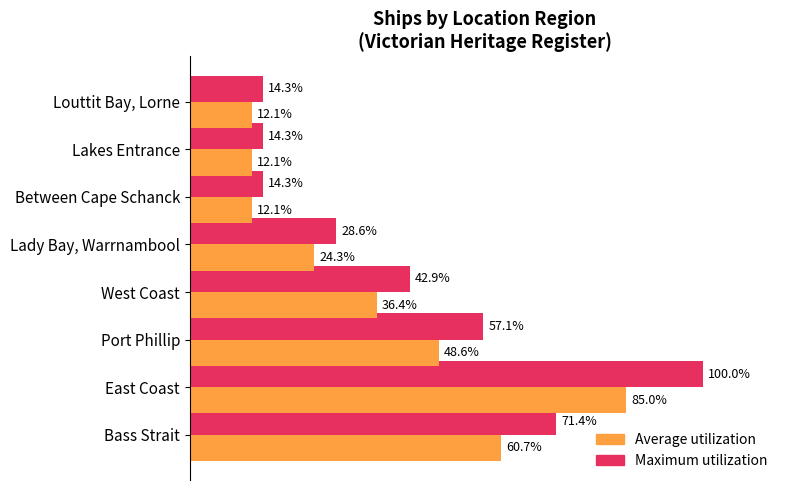

Rank the series by their maximum value, from lowest to highest.

Average utilization, Maximum utilization